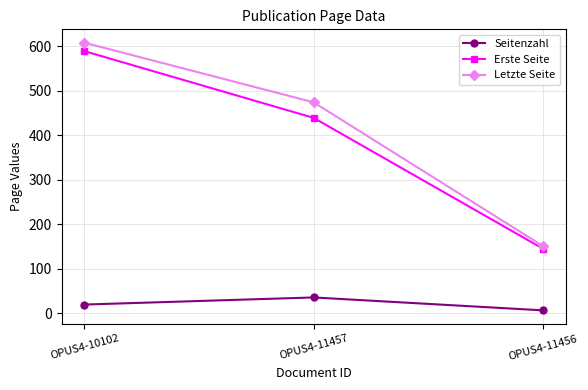

Which series has the largest range (max minus min)?

Letzte Seite